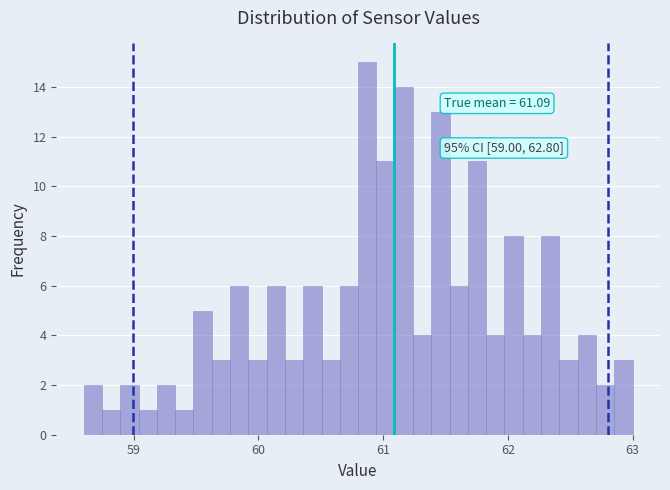

Around what value on the x-axis is the tallest bar? Give the approximate position of its centre, as read against the axis.

60.9